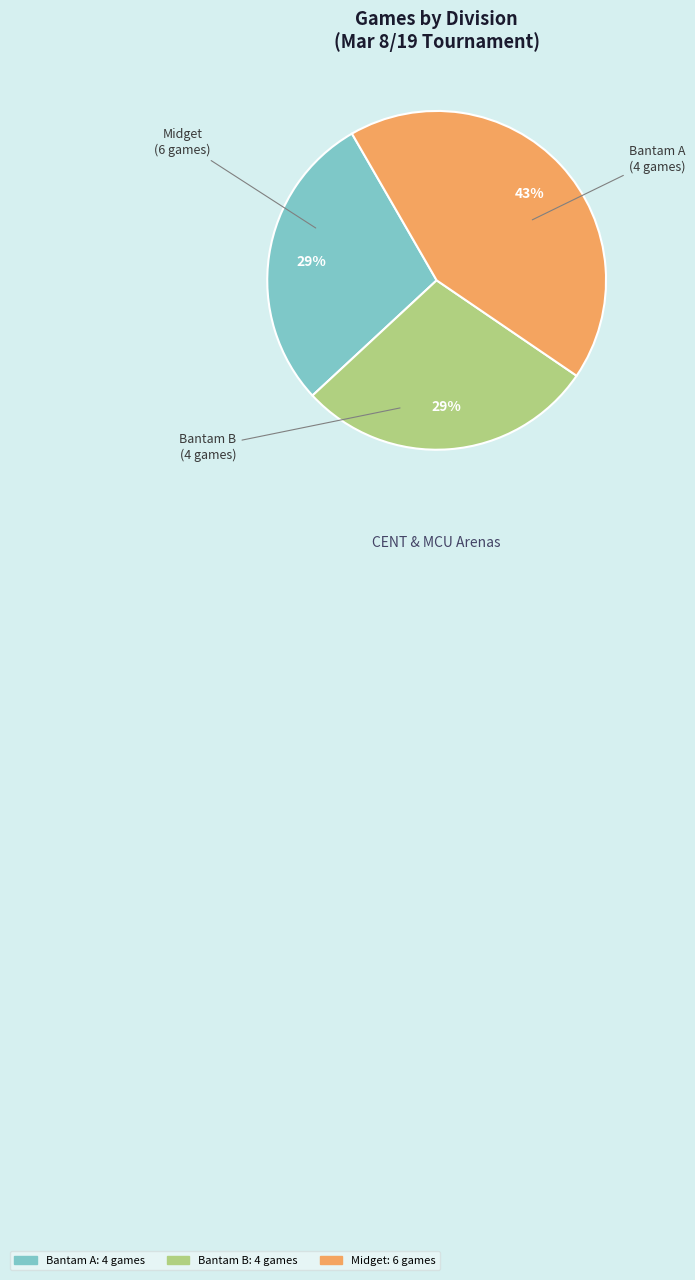

Does any single category account for the majority?

No